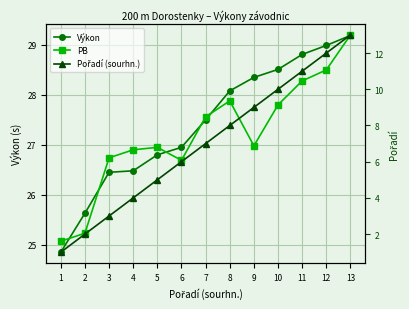

True or false: PB and Výkon intersect in this chart.

True